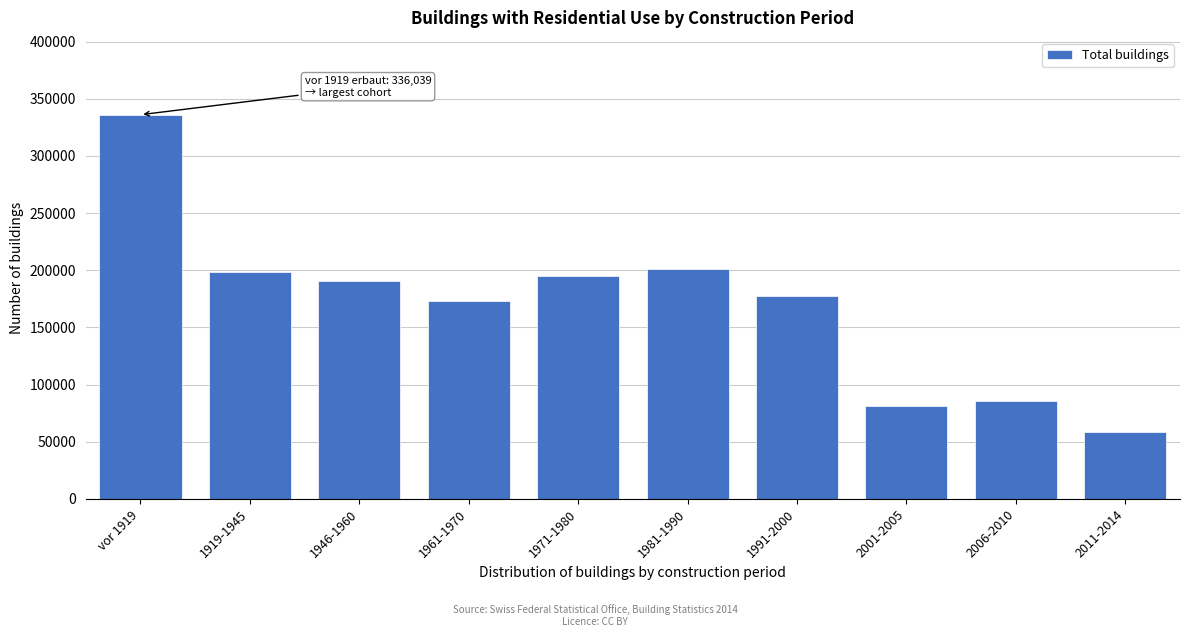

Reading left to right, transcribe all the data shown in this chart.

336039	198861	190165	172717	195140	201398	177087	80899	85328	58135